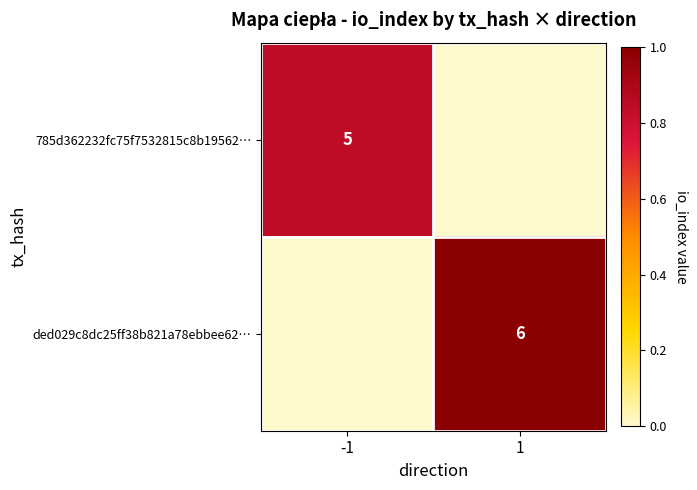

Is the value of 785d362232fc75f7532815c8b19562… at -1 greater than the value of ded029c8dc25ff38b821a78ebbee62… at 1?

No